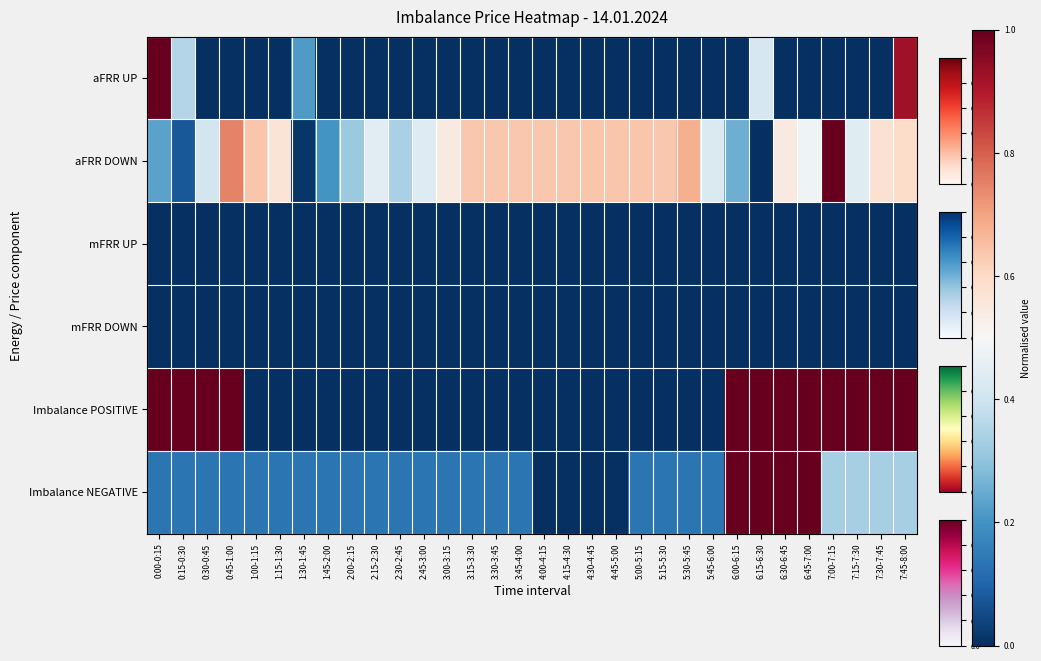

Which series has the widest spread of values?

aFRR UP